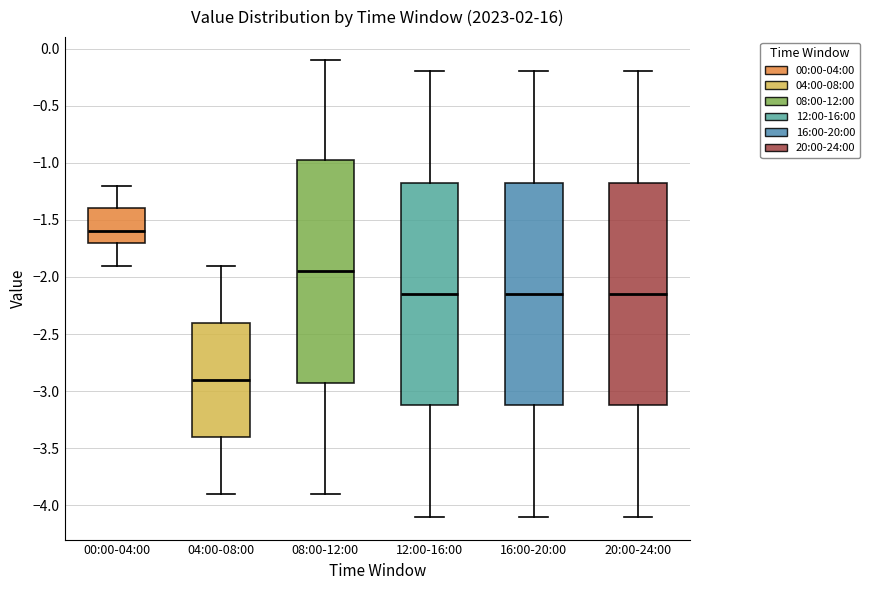

Where does the upper whisker of the box for 04:00-08:00 end on the y-axis? The values are not printed on the chart, so give them approximately, as read against the axis.

-1.90